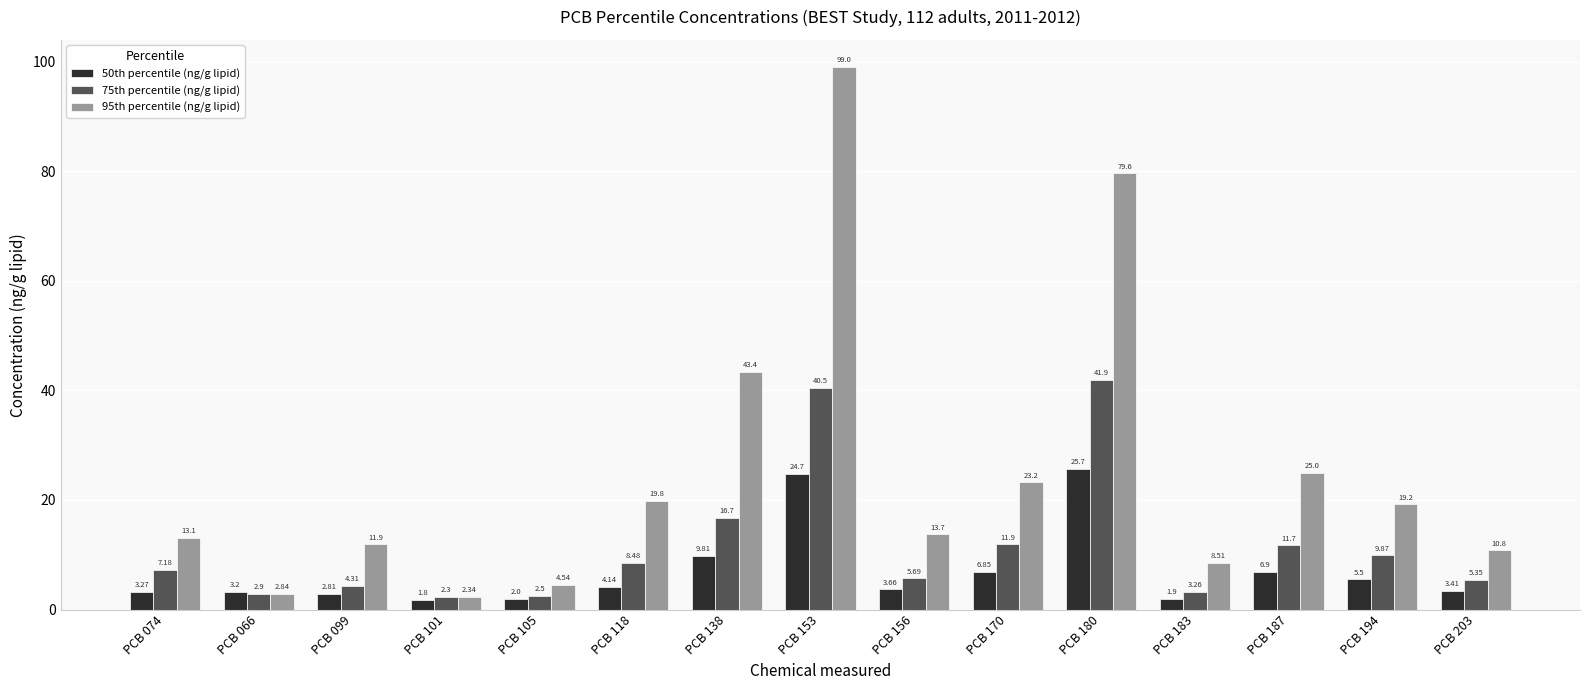

List the series in order of their peak value, highest first.

95th percentile (ng/g lipid), 75th percentile (ng/g lipid), 50th percentile (ng/g lipid)